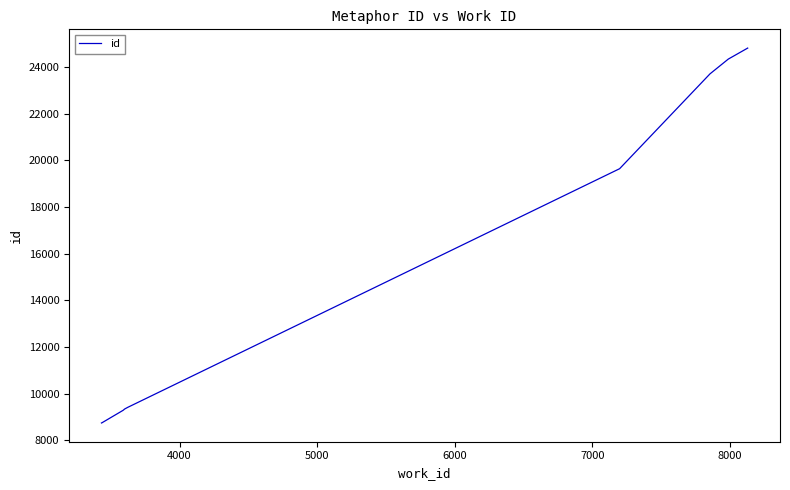

What is the difference between the maximum and minimum values?

16067